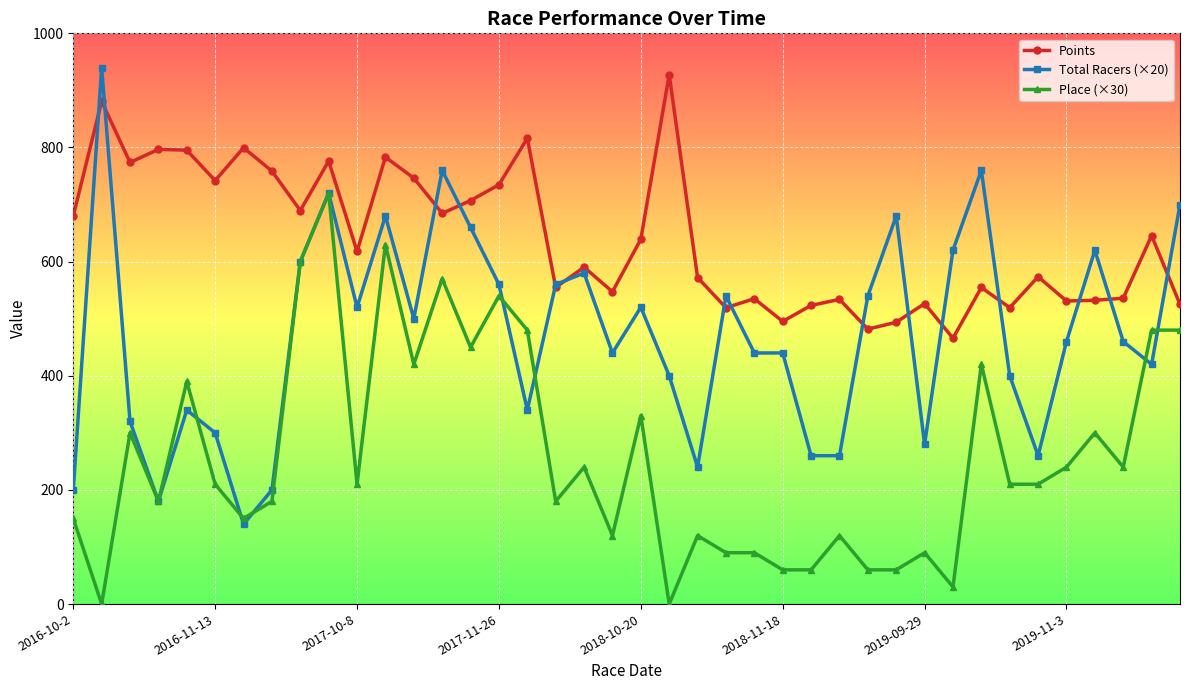

Which series has the widest spread of values?

Total Racers (×20)